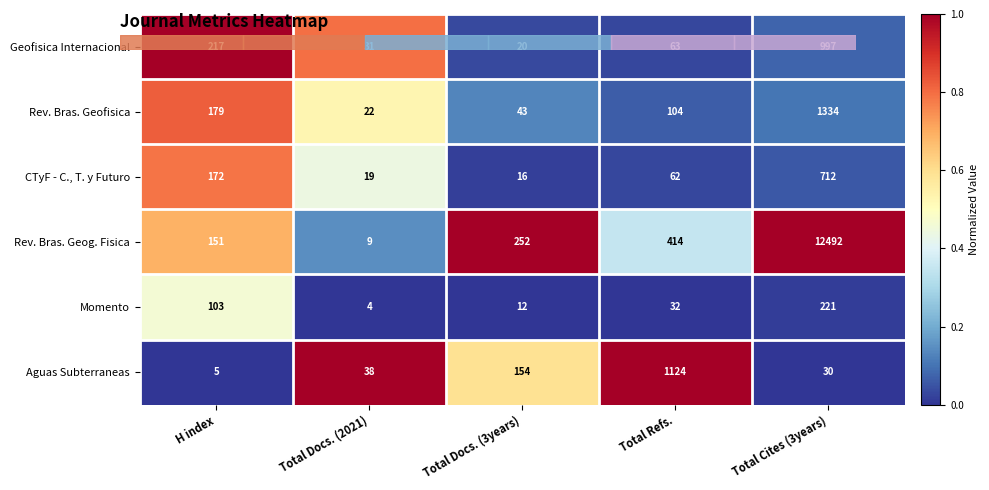

Rank the series at H index from lowest to highest value.

Aguas Subterraneas, Momento, Rev. Bras. Geog. Fisica, CTyF - C., T. y Futuro, Rev. Bras. Geofisica, Geofisica Internacional